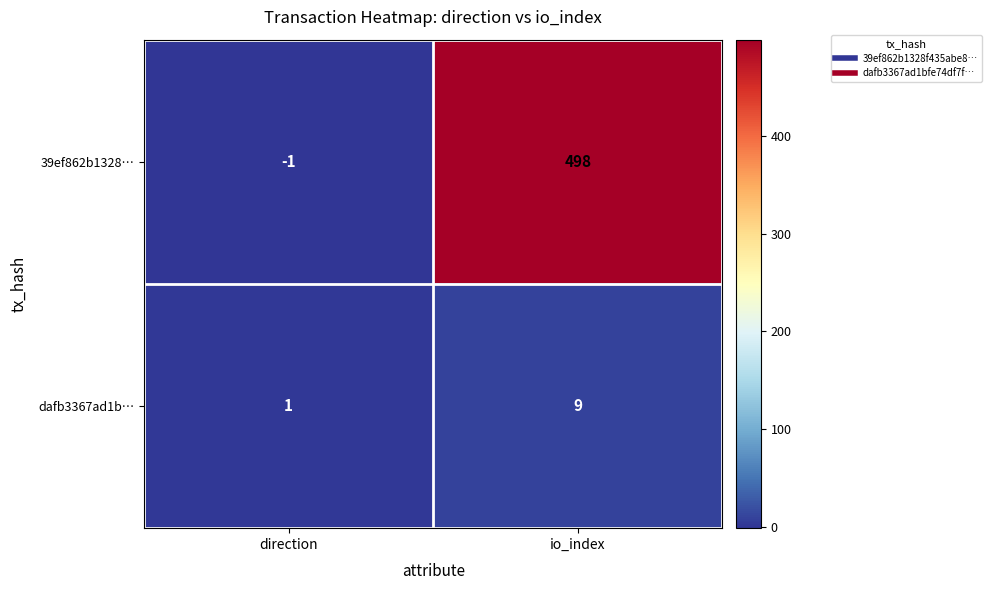

True or false: 39ef862b1328… has a value of -1 at direction.

True